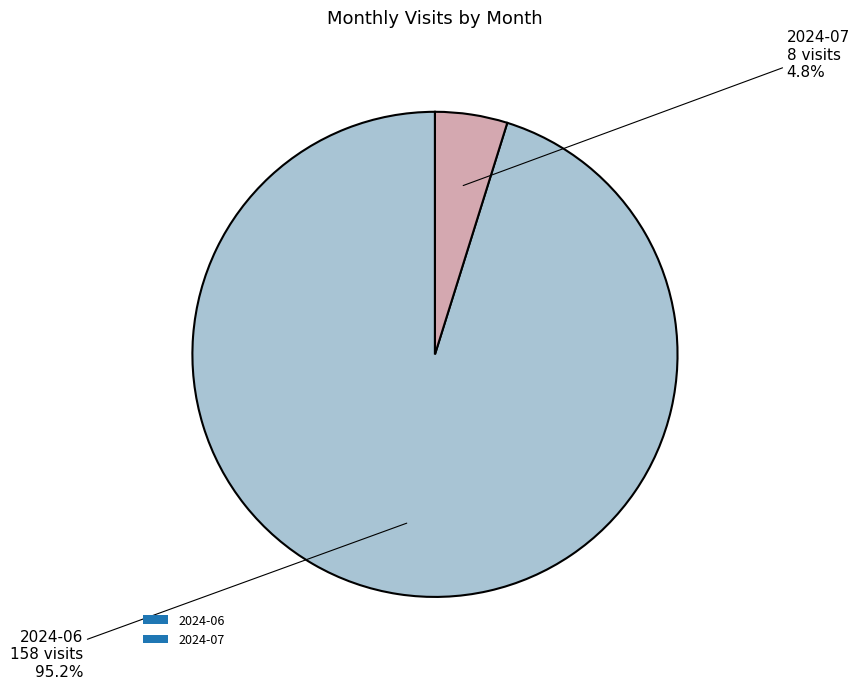

To the nearest percent, what portion does 2024-06 represent?

95%